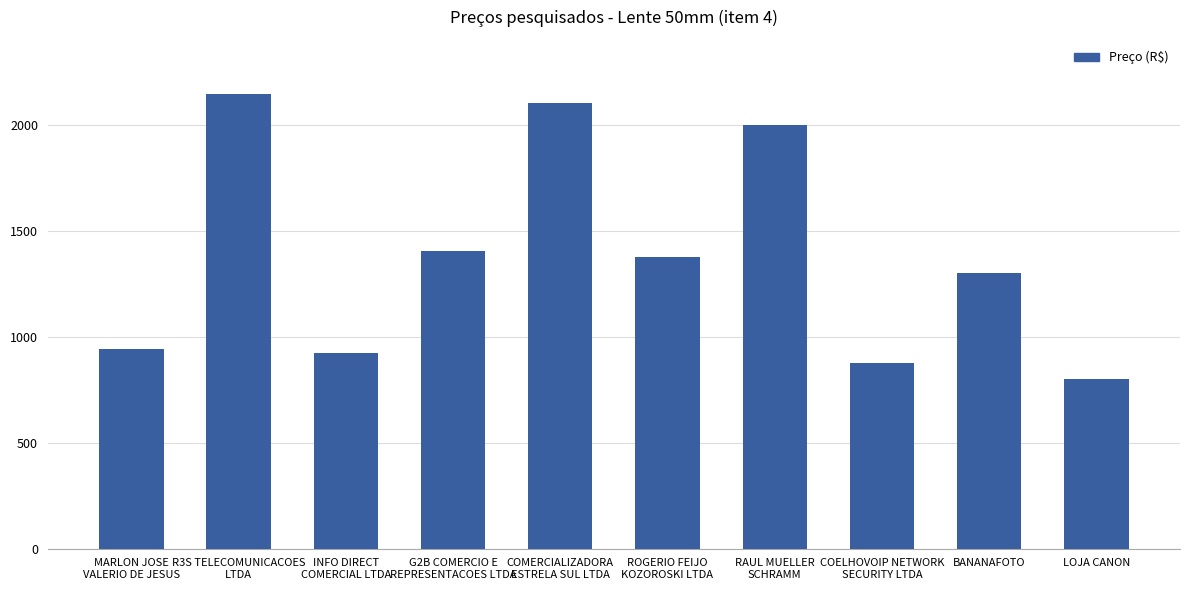

Where is the data nearest to the value 1472?

G2B COMERCIO E
REPRESENTACOES LTDA